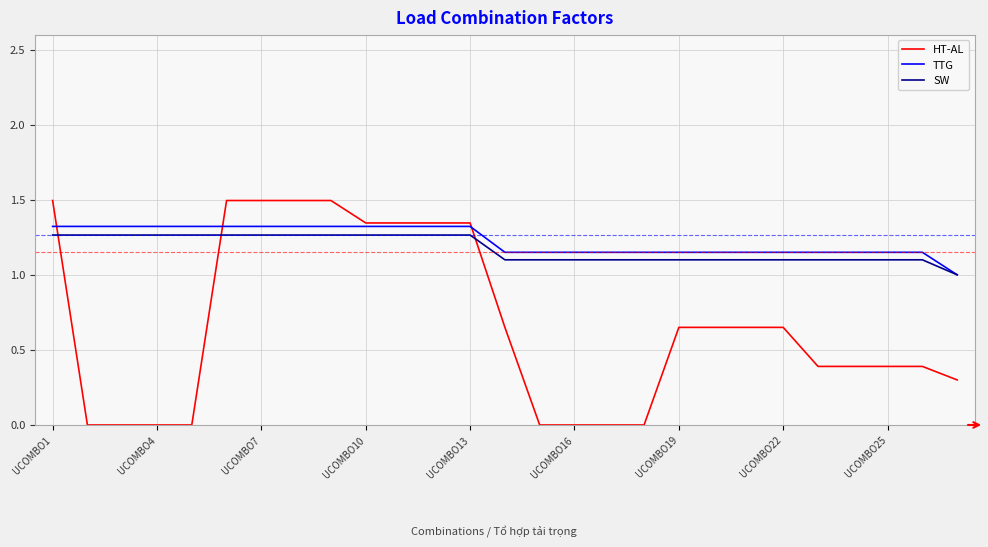

How many categories are shown in the chart?

27